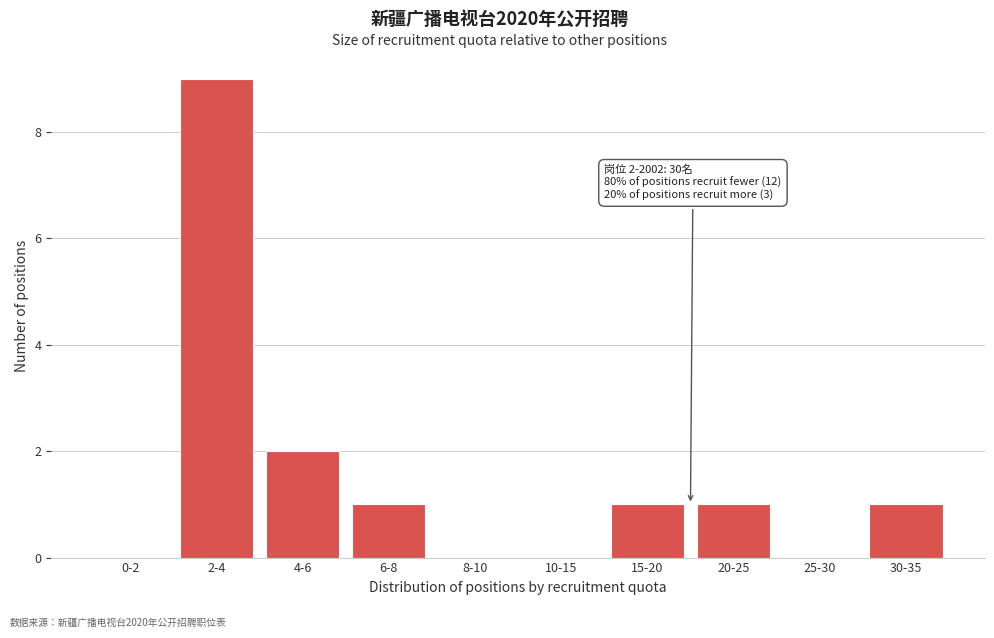

Reading left to right, what are all the values shown in this chart?

0-2=0	2-4=9	4-6=2	6-8=1	8-10=0	10-15=0	15-20=1	20-25=1	25-30=0	30-35=1